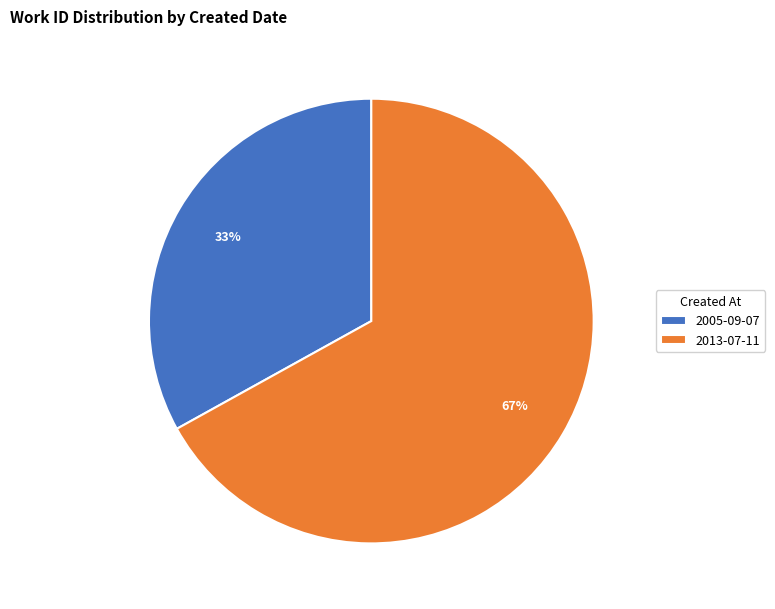

How many slices are in this pie chart?

2